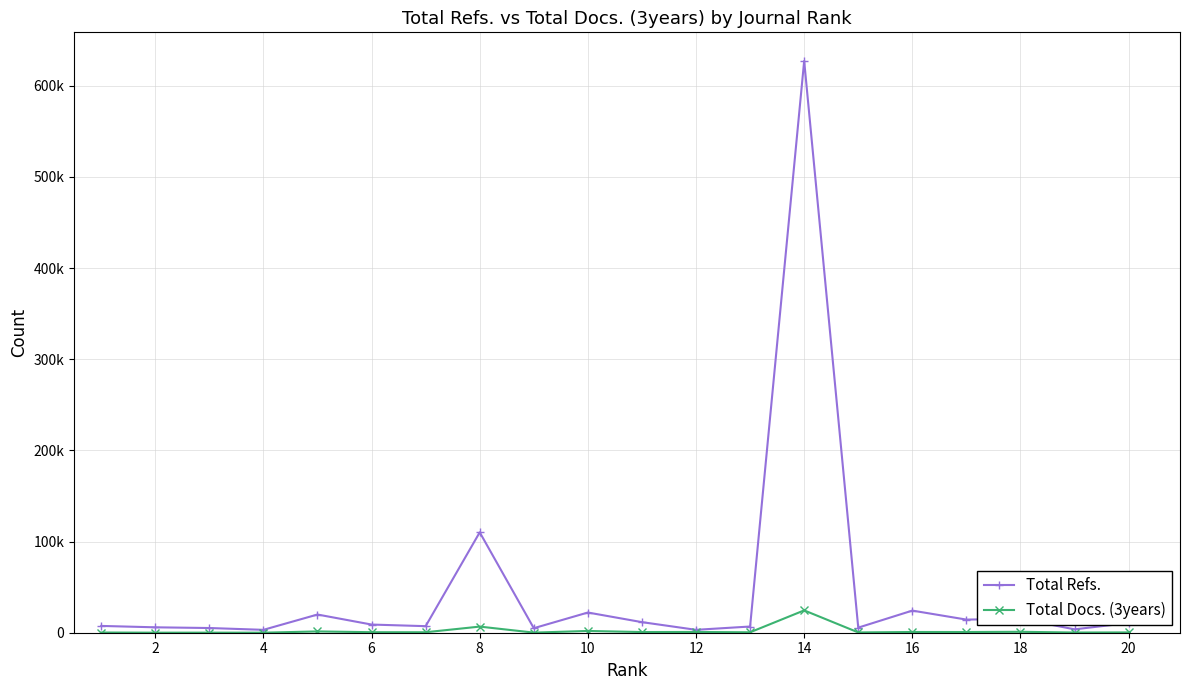

Reading left to right, transcribe all the data shown in this chart.

Total Refs.: 7458	5933	5156	3165	19959	8959	7190	110120	4967	22160	11603	3181	6802	627193	5588	24264	14402	15273	3709	10661
Total Docs. (3years): 224	54	81	43	1419	572	521	6717	124	1938	732	830	469	24509	320	800	759	1009	228	339